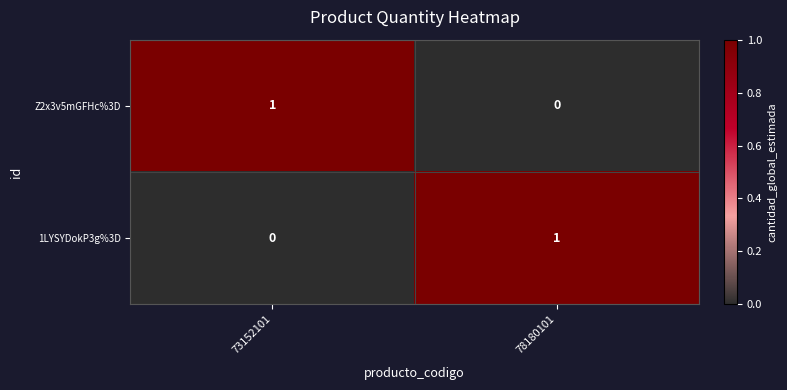

Reading left to right, list all the values displayed in this chart.

Z2x3v5mGFHc%3D: 73152101=1	78180101=0
1LYSYDokP3g%3D: 73152101=0	78180101=1